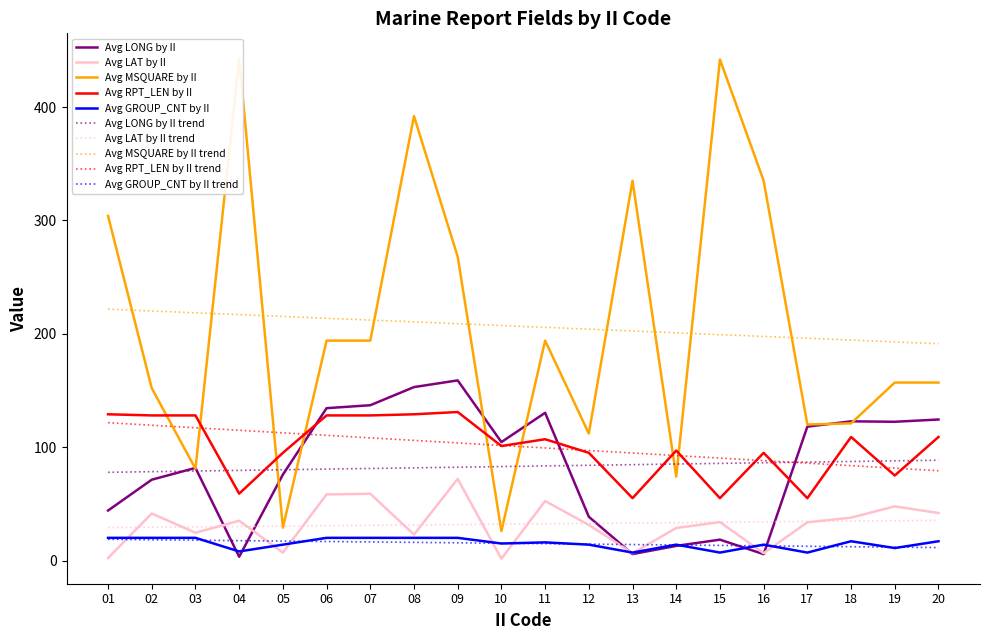

What is the approximate value of Avg LONG by II at 02?

71.3